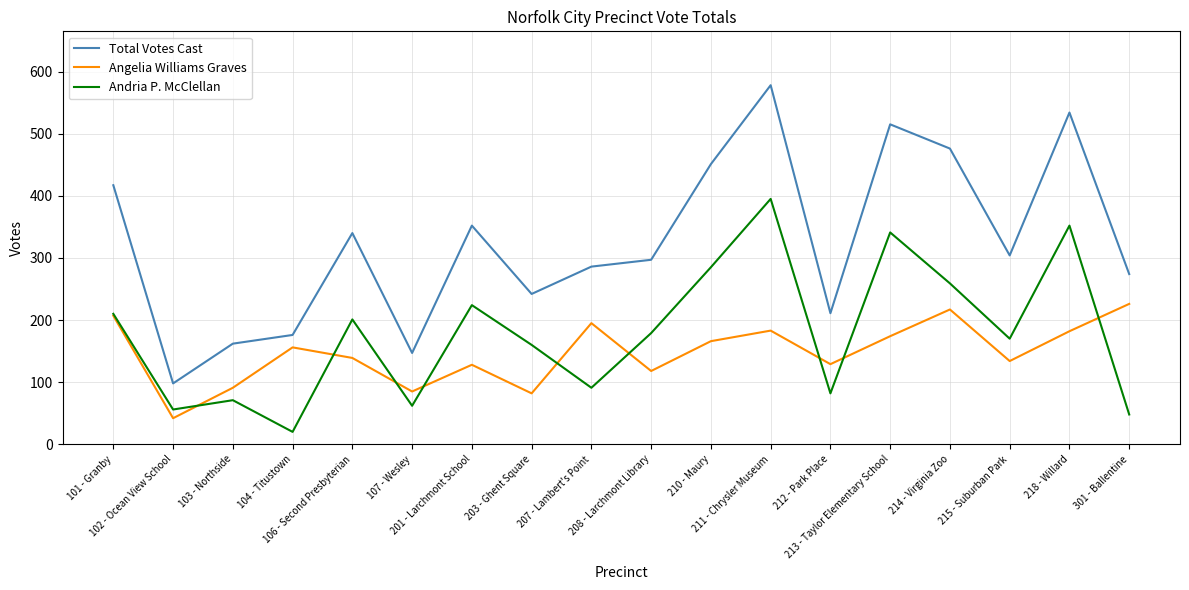

True or false: Total Votes Cast and Angelia Williams Graves intersect in this chart.

False